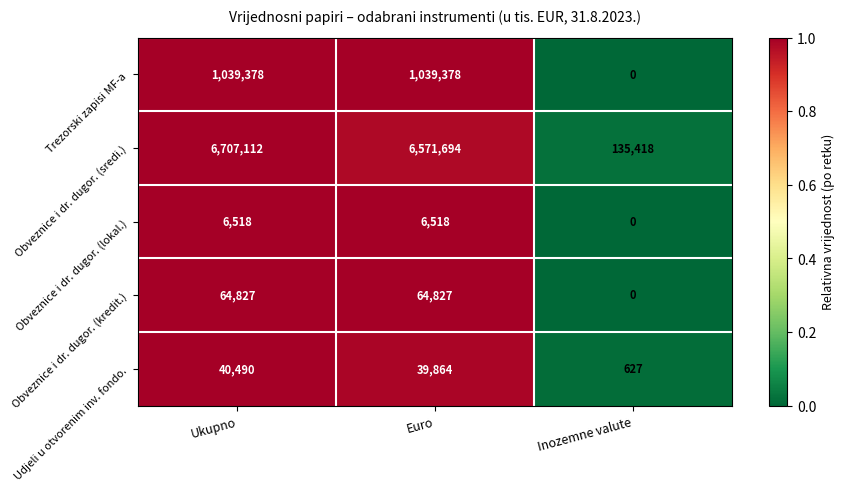

How many distinct data groups are displayed?

5